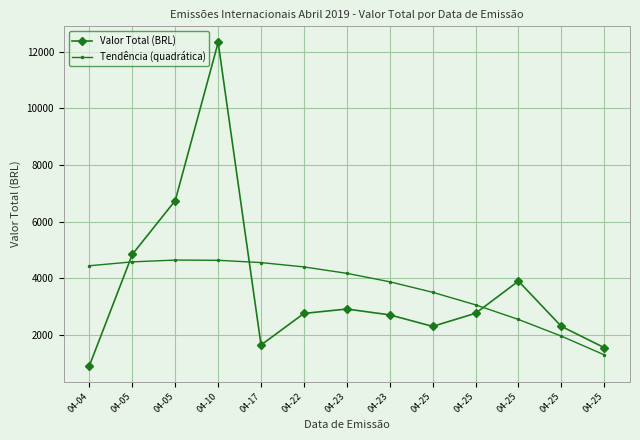

Rank the series by their maximum value, from highest to lowest.

Valor Total (BRL), Tendência (quadrática)